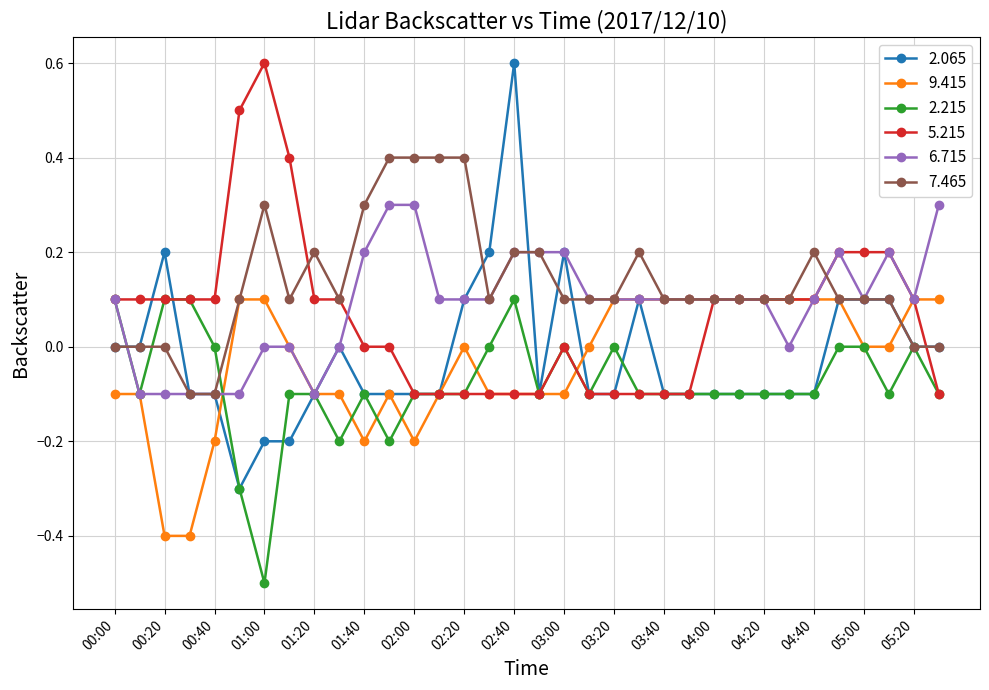

What is the minimum value shown in the chart?

-0.5